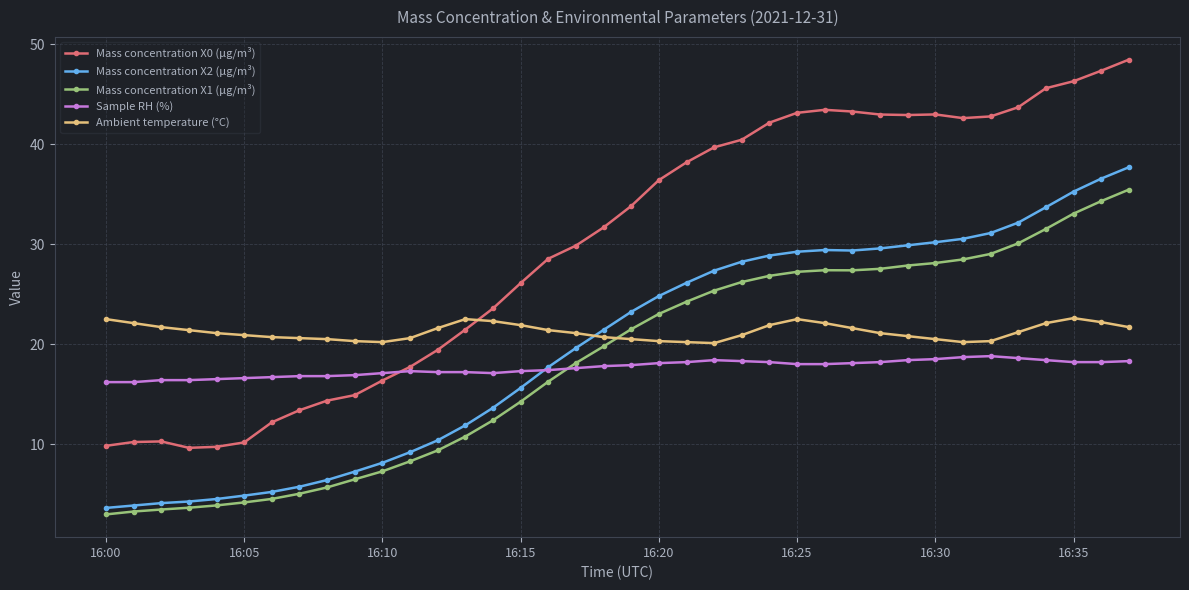

Count the number of data series in this chart.

5